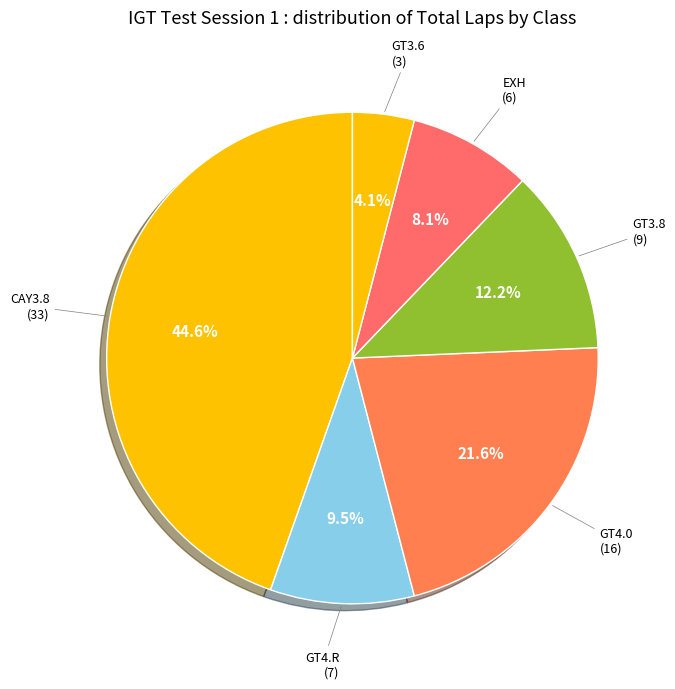

How many segments does this pie chart have?

6